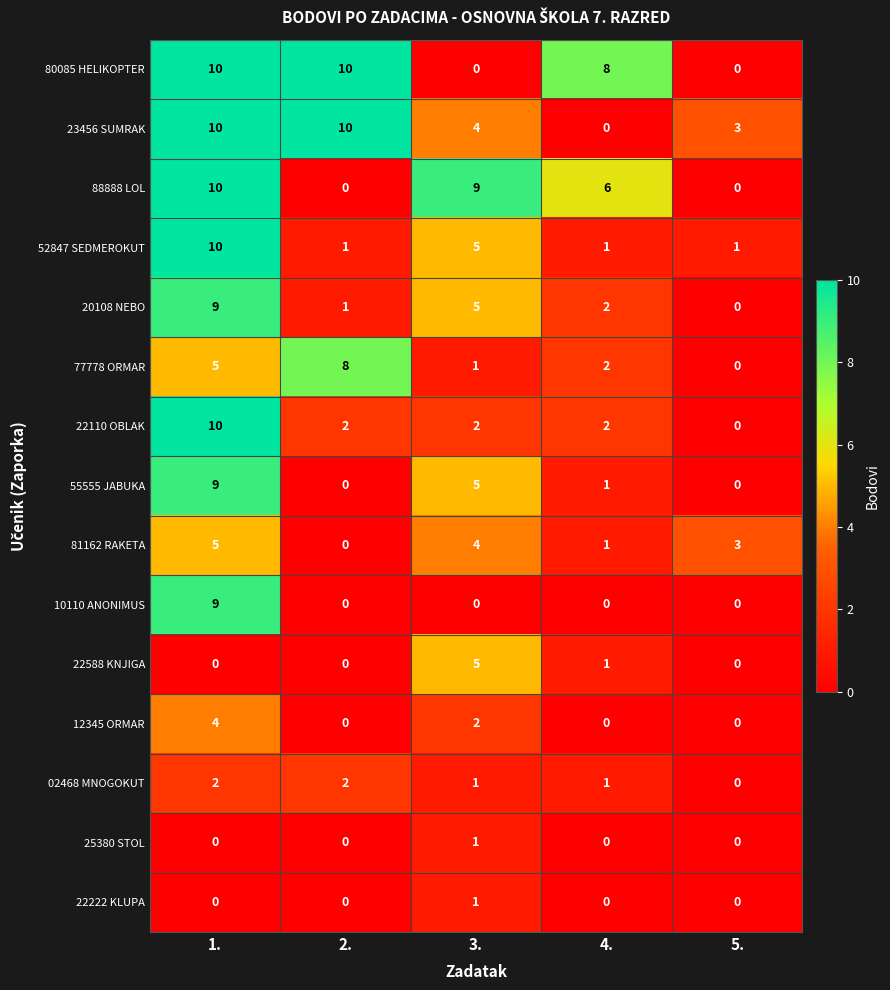

What is the difference between the highest and lowest values at 4.?

8